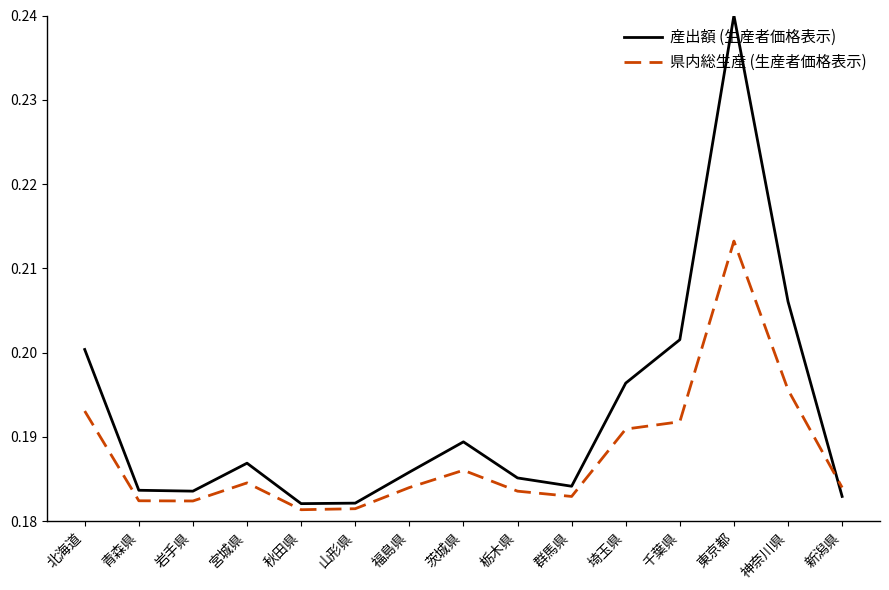

The 産出額 (生産者価格表示) series shows 0.1 at 福島県. True or false?

False